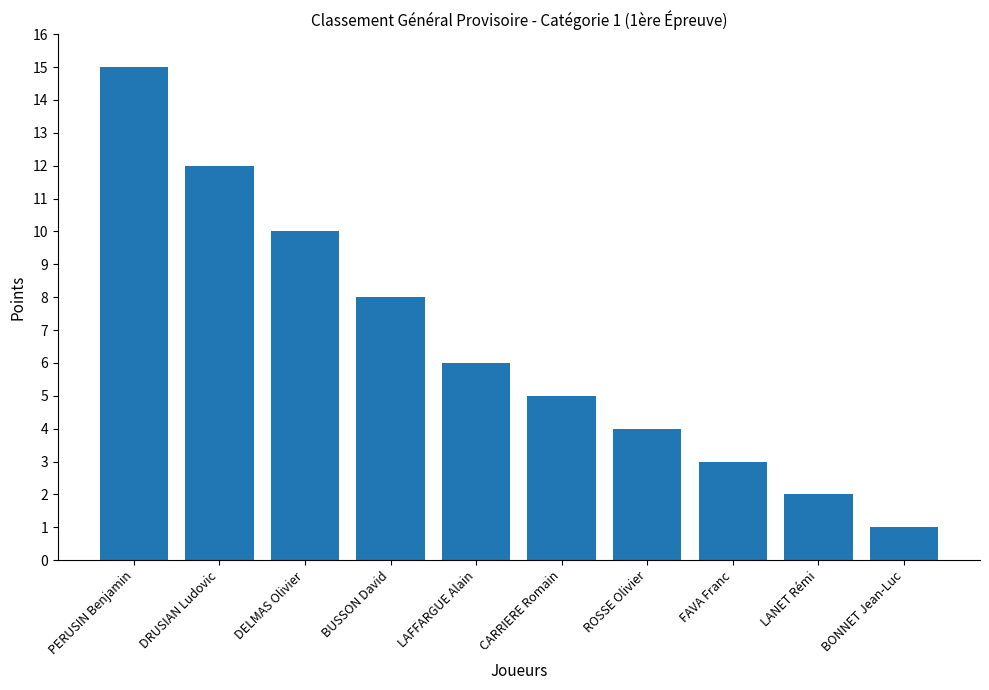

Approximately how many times larger is the value at DELMAS Olivier compared to LAFFARGUE Alain?

1.7